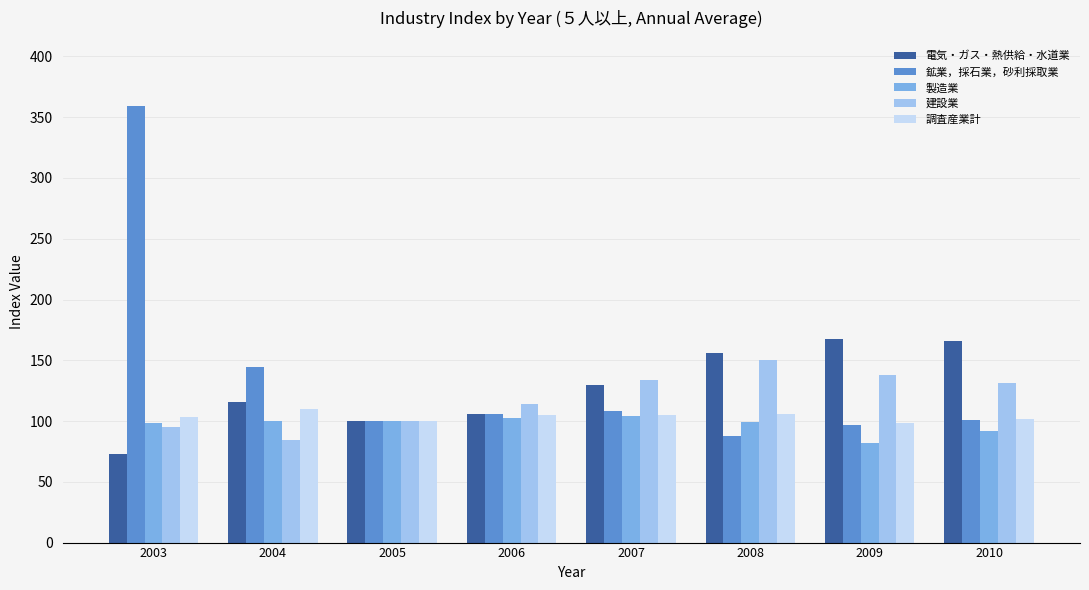

At which label does 製造業 reach its minimum?

2009